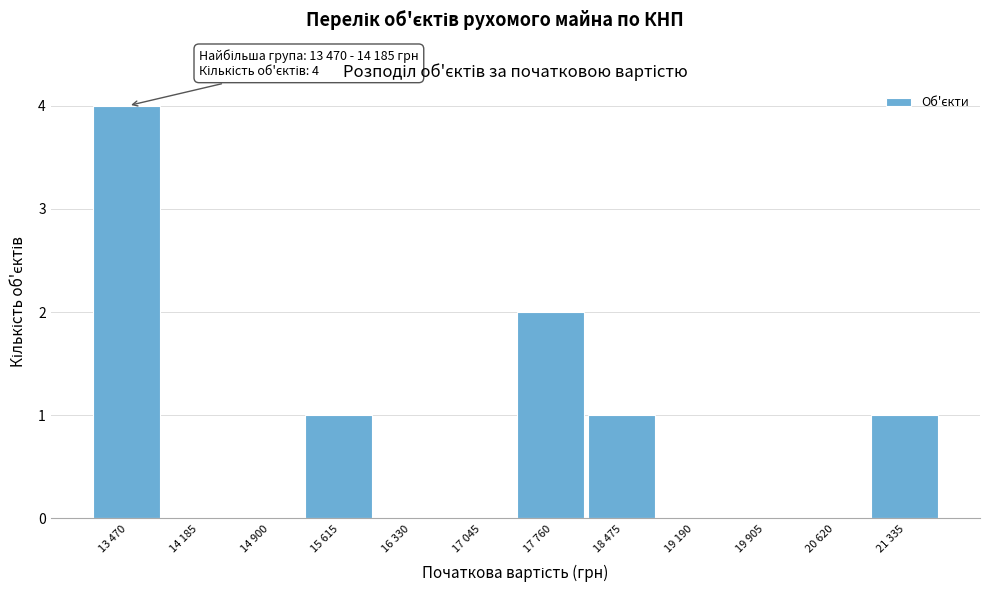

Reading right to left, what are all the values shown in this chart?

21 335=1	20 620=0	19 905=0	19 190=0	18 475=1	17 760=2	17 045=0	16 330=0	15 615=1	14 900=0	14 185=0	13 470=4